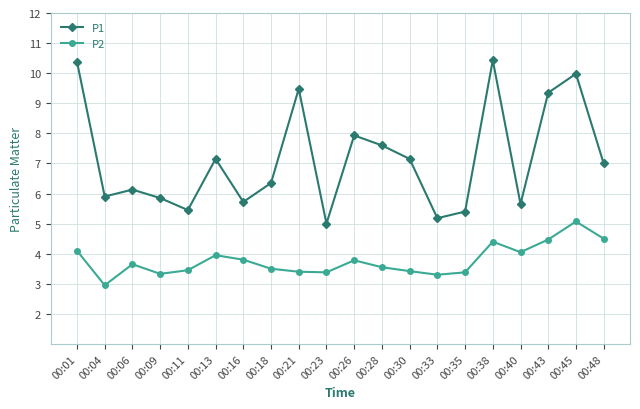

What is the average value of the P2 series?

3.8